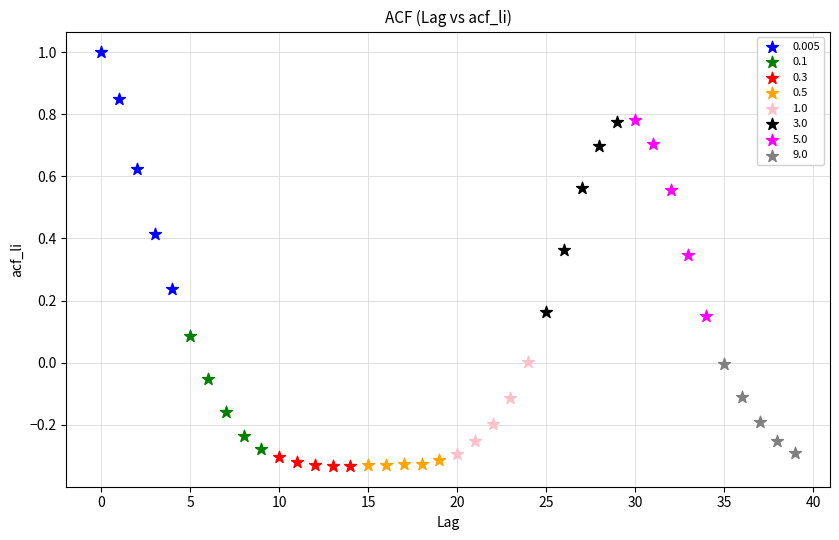

Which series has the largest Y range (max minus min)?

0.005